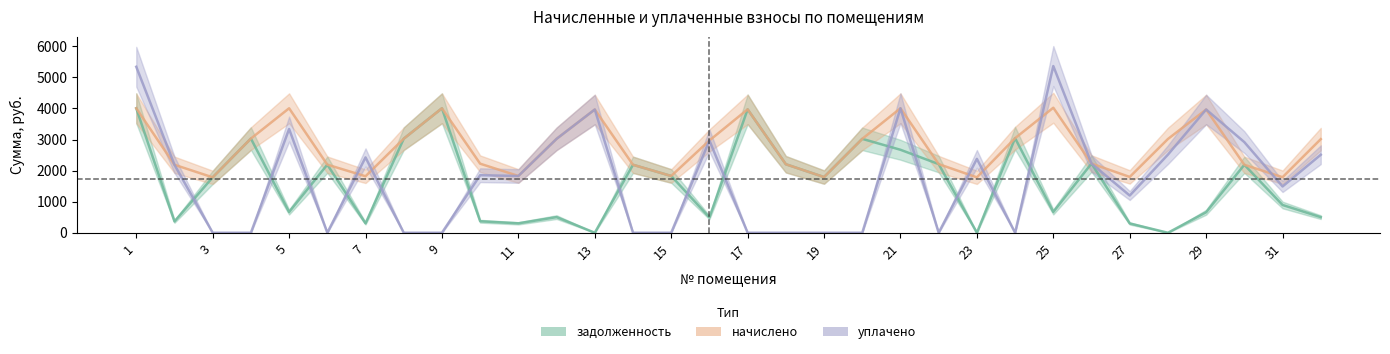

Where is the first local minimum for задолженность?

2